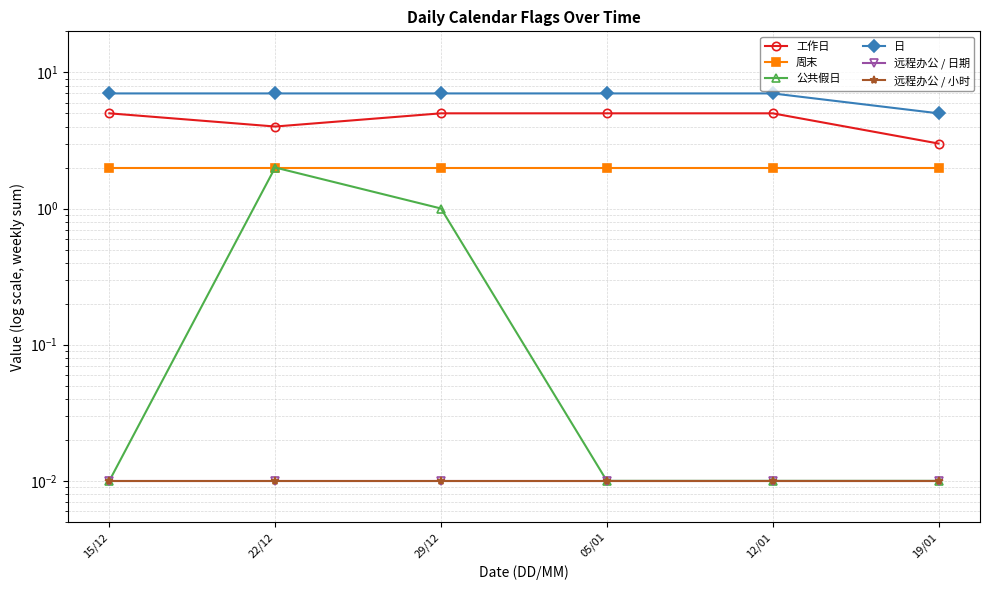

The value of 公共假日 at 05/01 is 0.0. True or false?

False